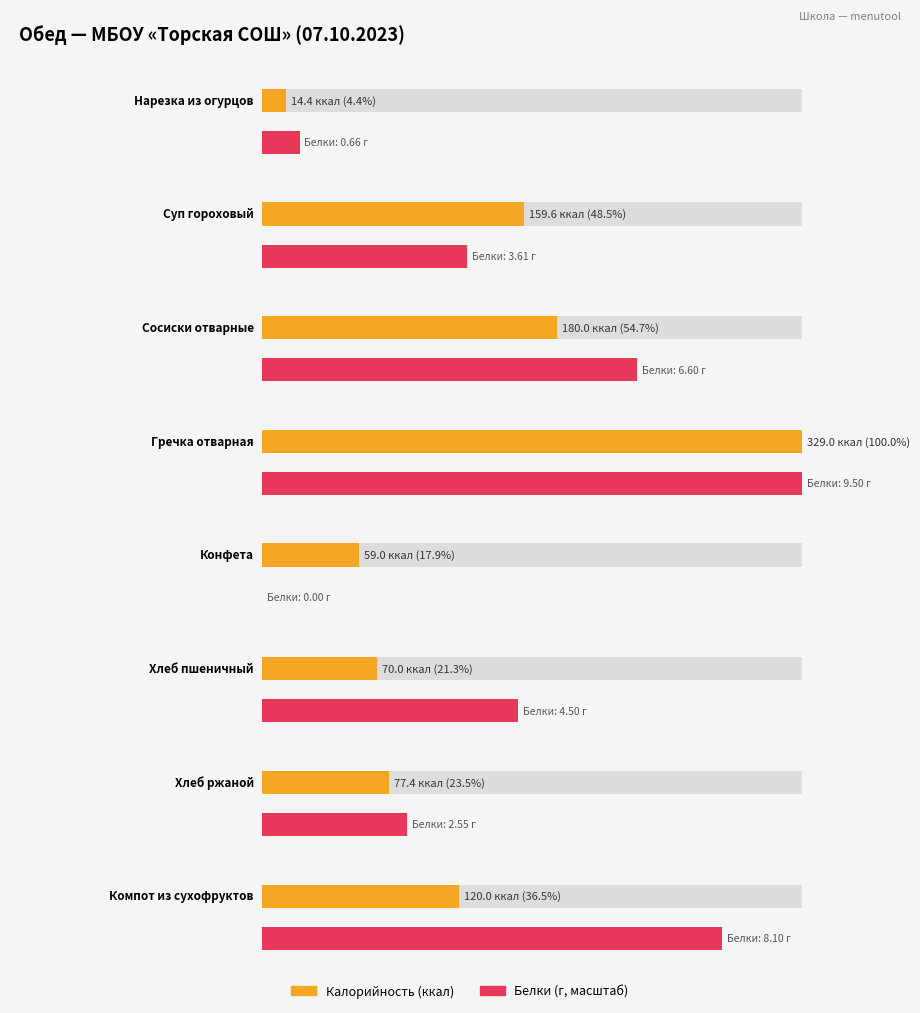

At how many categories does at least one series exceed 44?

7